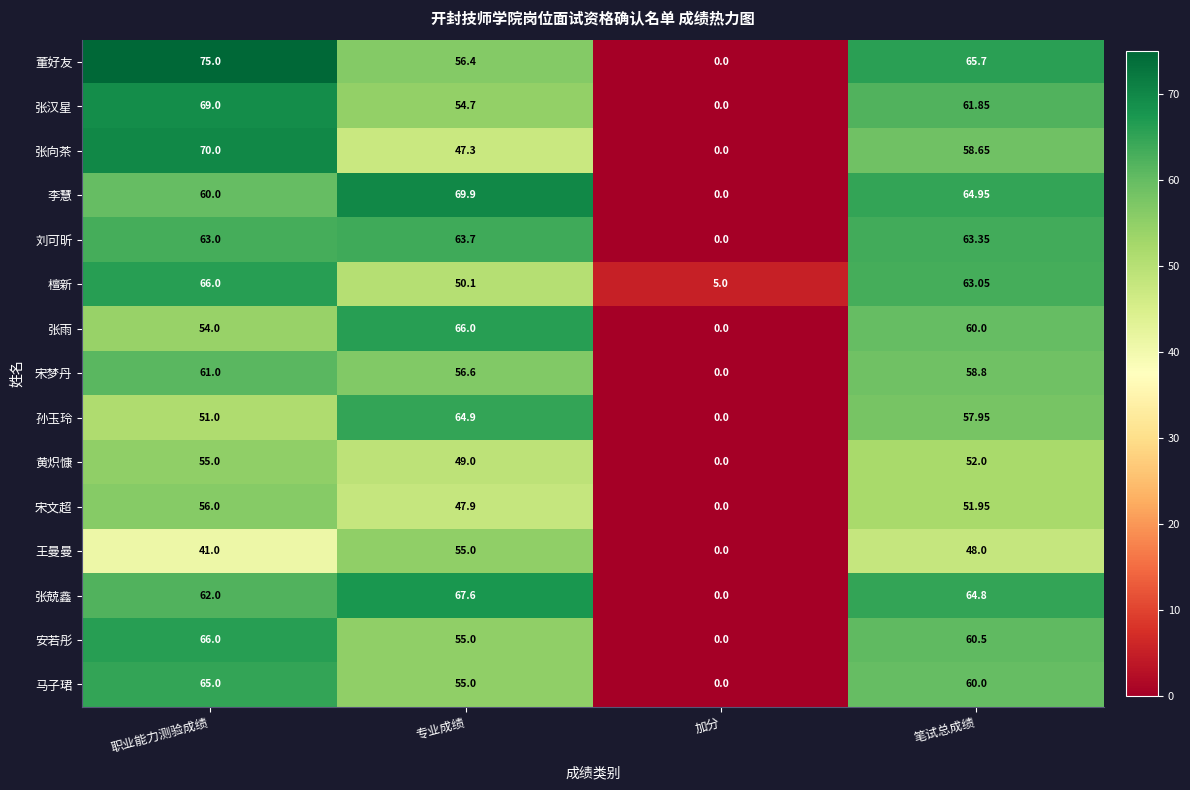

Which category has the lowest value across all series?

加分